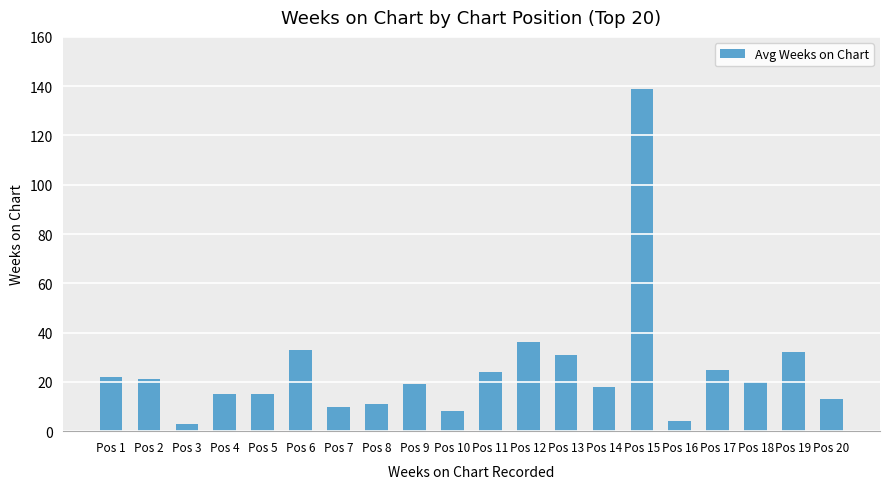

Reading right to left, list all the values displayed in this chart.

13	32	20	25	4	139	18	31	36	24	8	19	11	10	33	15	15	3	21	22